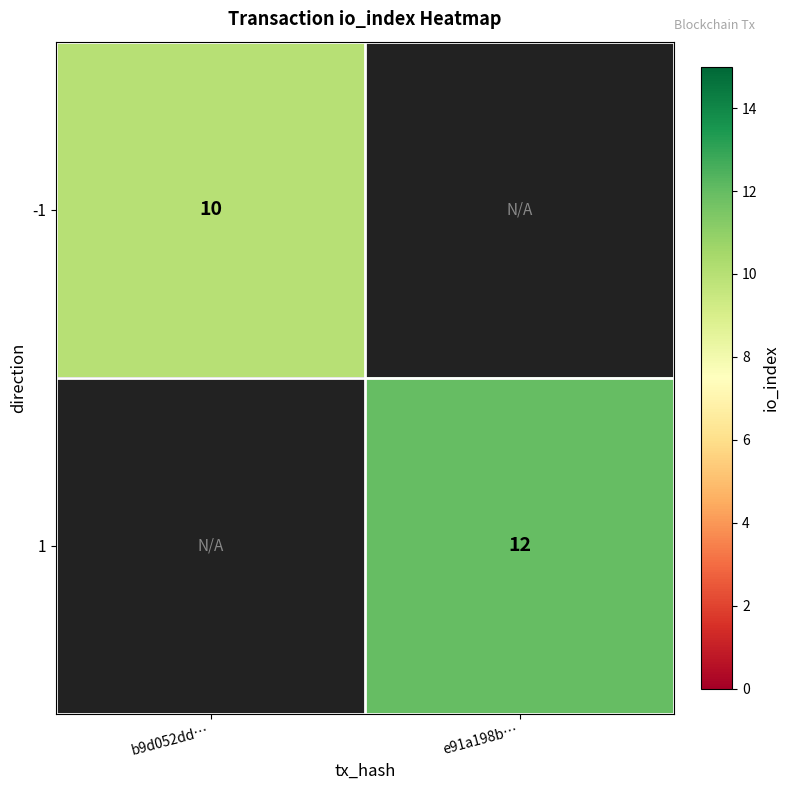

The value of 1 at e91a198b… is 17.9. True or false?

False